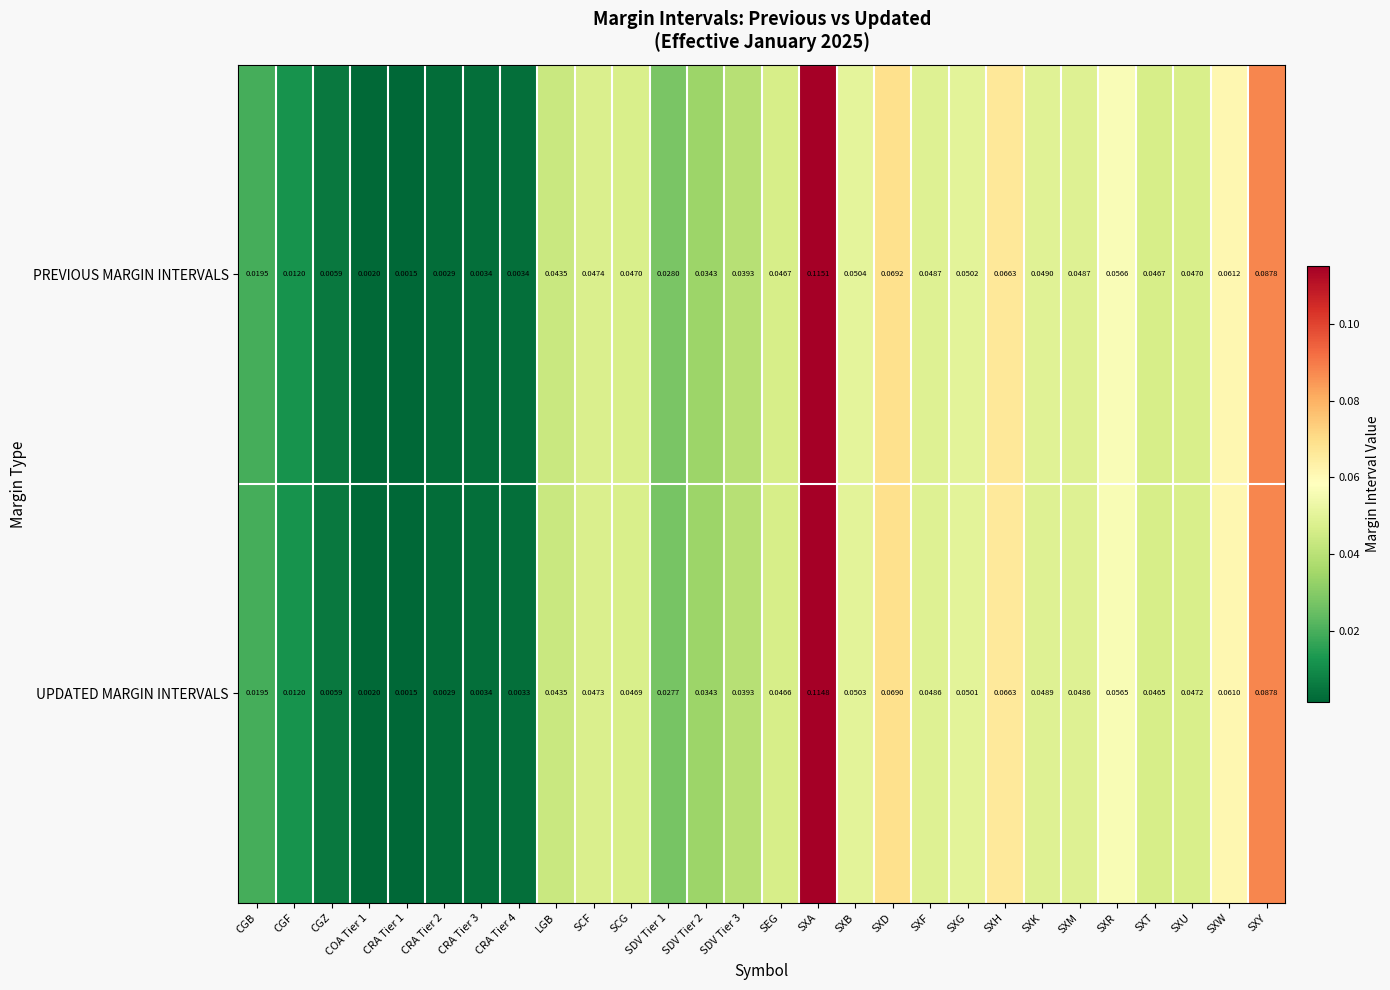

At SXF, list the series in order from smallest to largest.

UPDATED MARGIN INTERVALS, PREVIOUS MARGIN INTERVALS